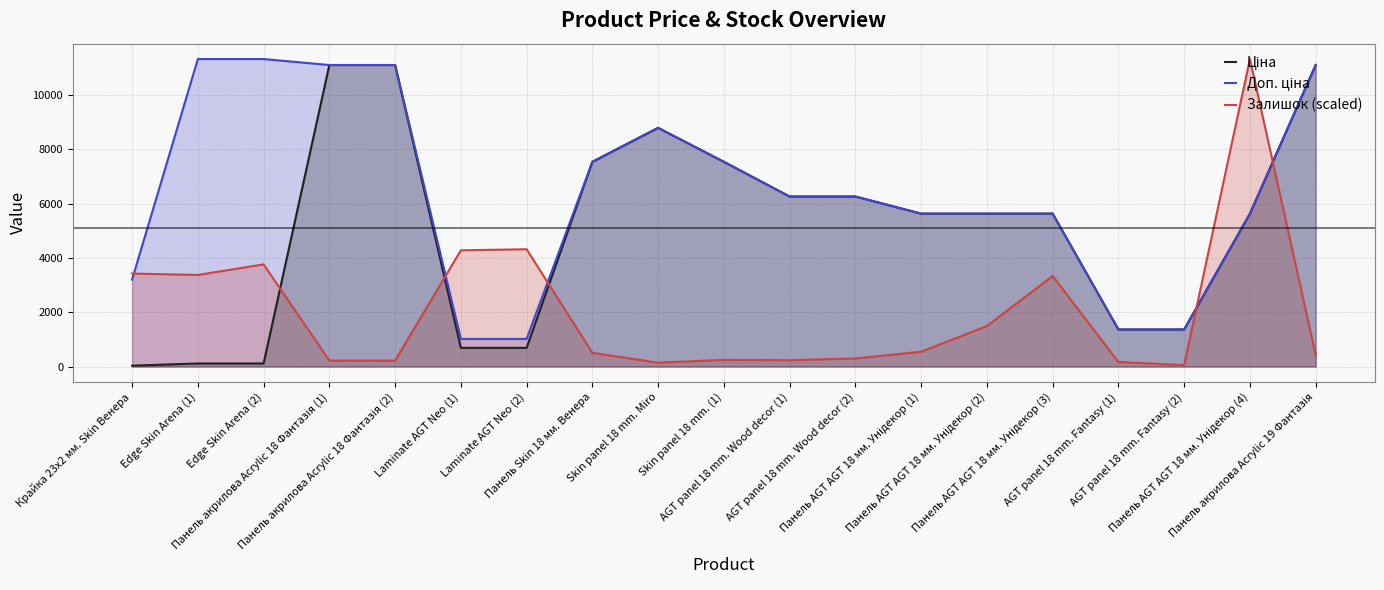

What is the average value of the Залишок (scaled) series?

2021.2